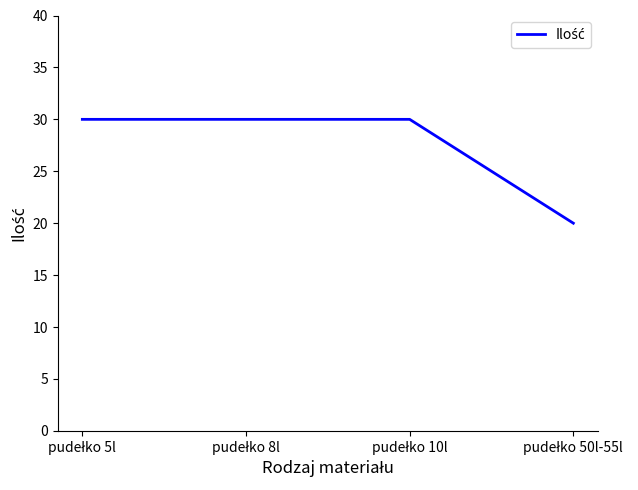

What is the average value?

28